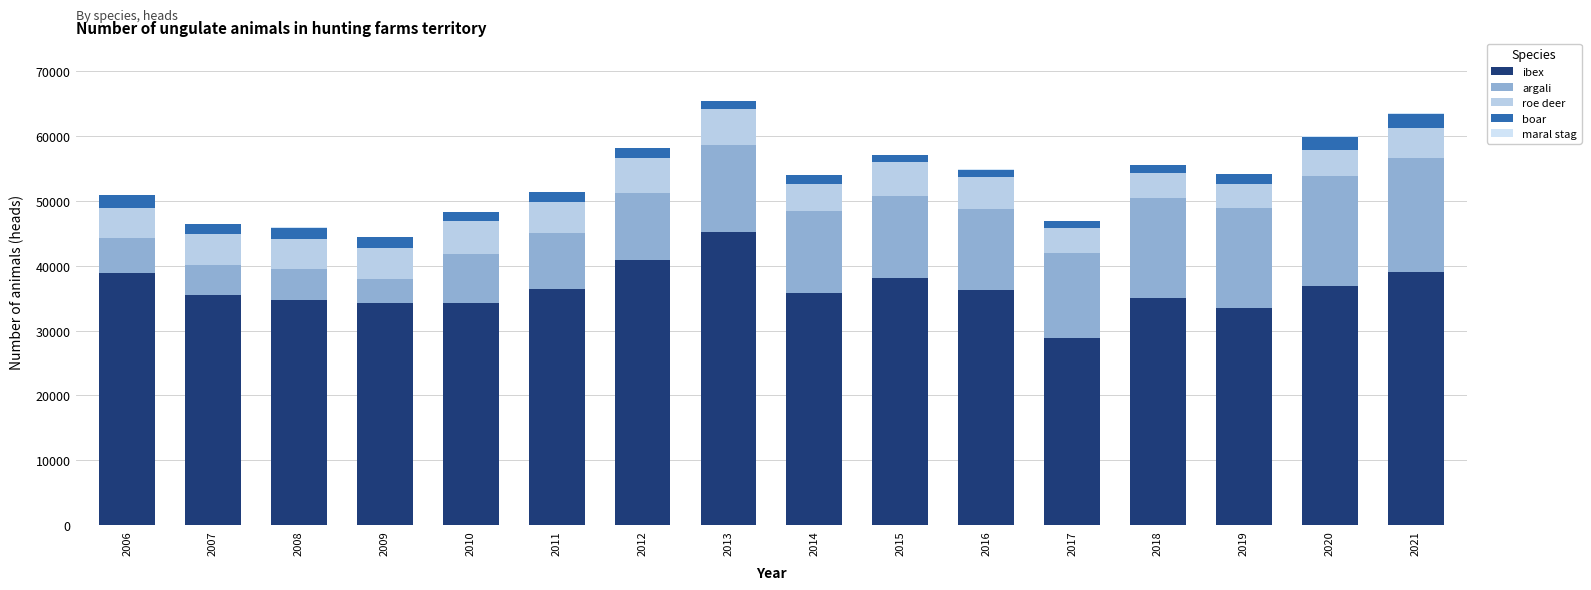

At which category is the sum across all series the highest?

2013